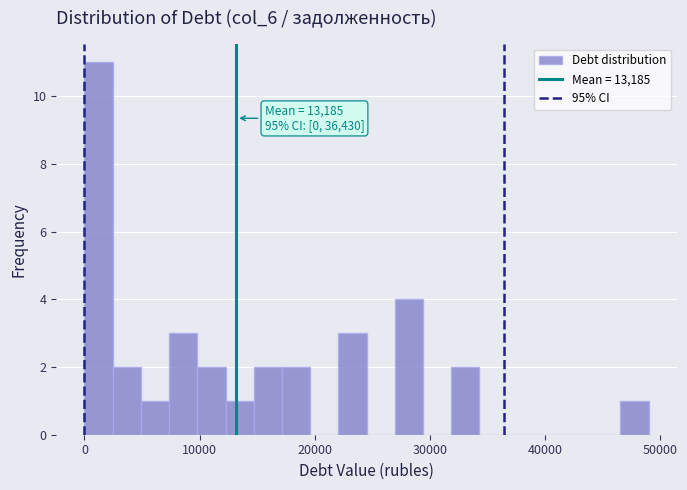

Around what value on the x-axis is the tallest bar? Give the approximate position of its centre, as read against the axis.

1000